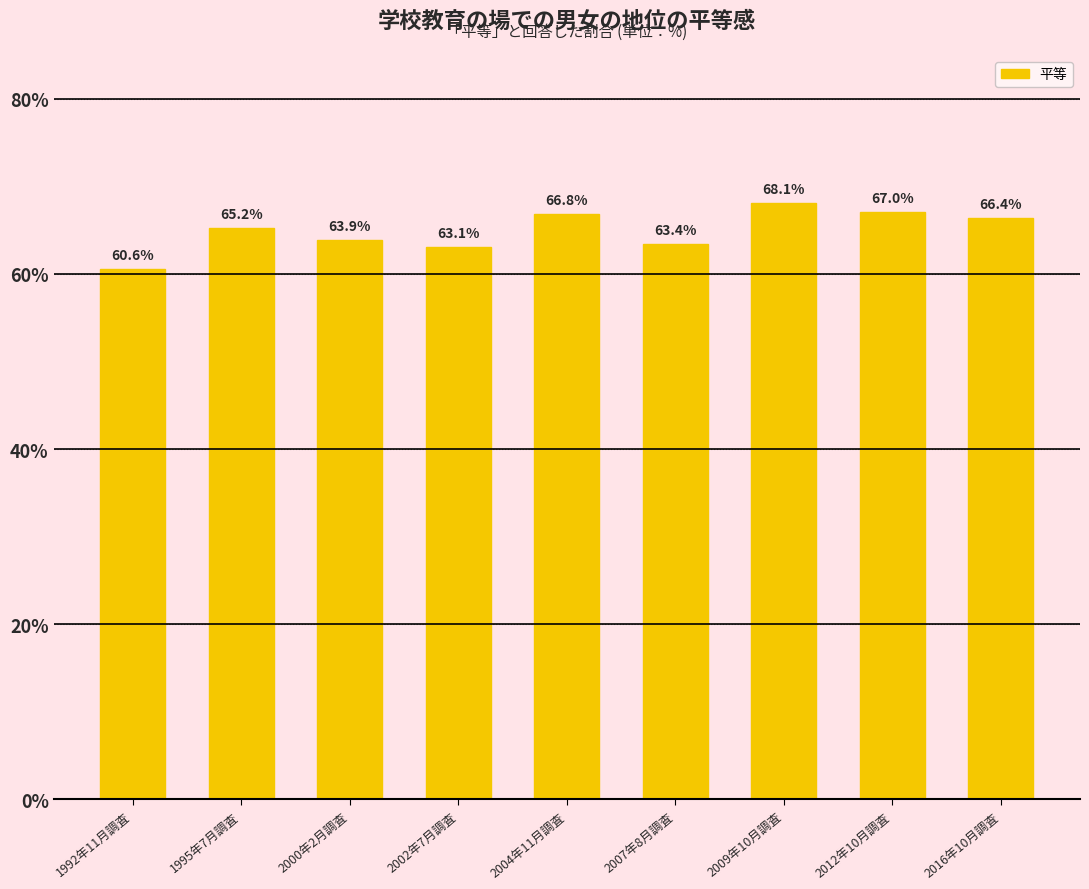

The chart shows a value of 98.2 at 2002年7月調査. True or false?

False